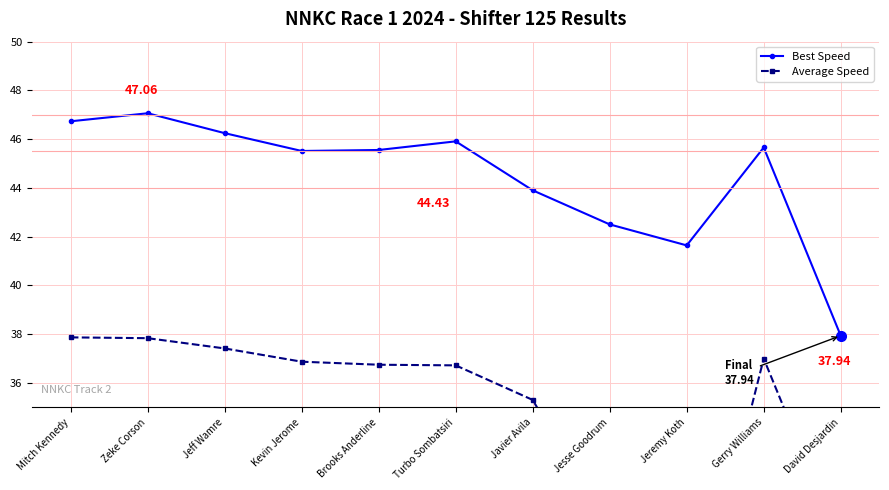

Read the Best Speed value at Kevin Jerome.

45.5